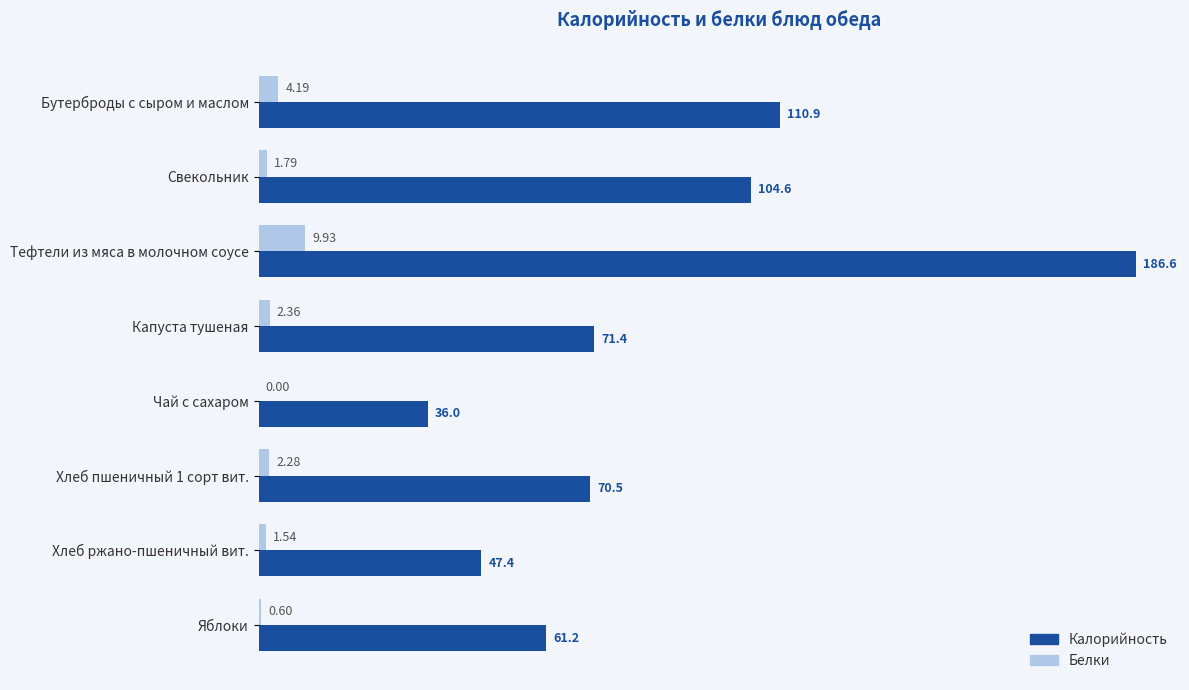

What is the total value across all series at Свекольник?

106.4